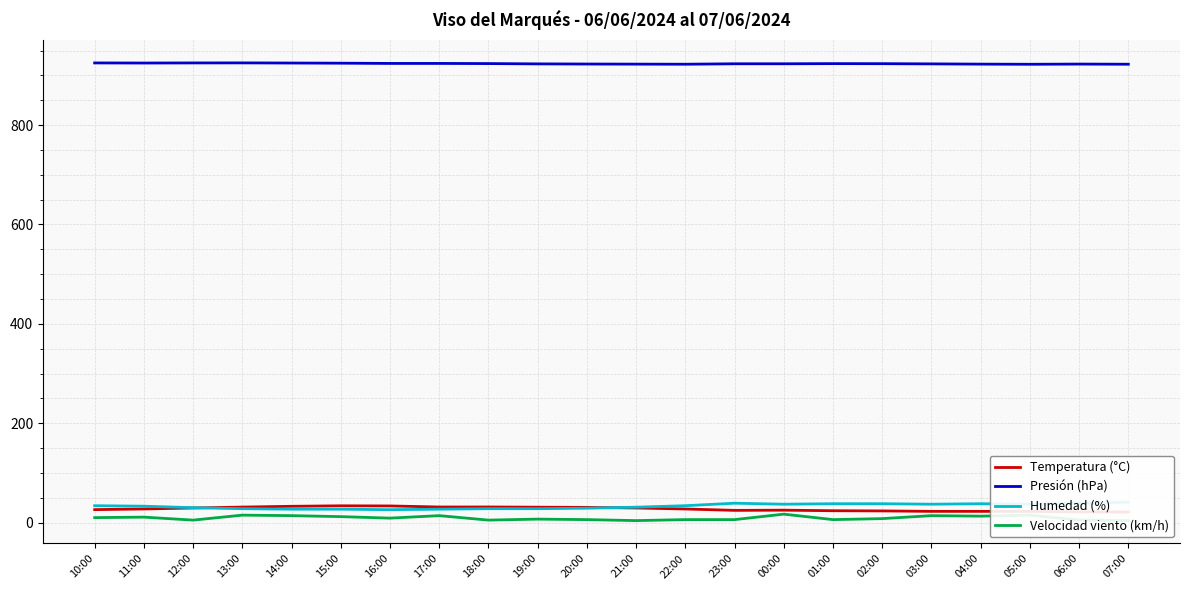

Does the chart have visible grid lines?

Yes